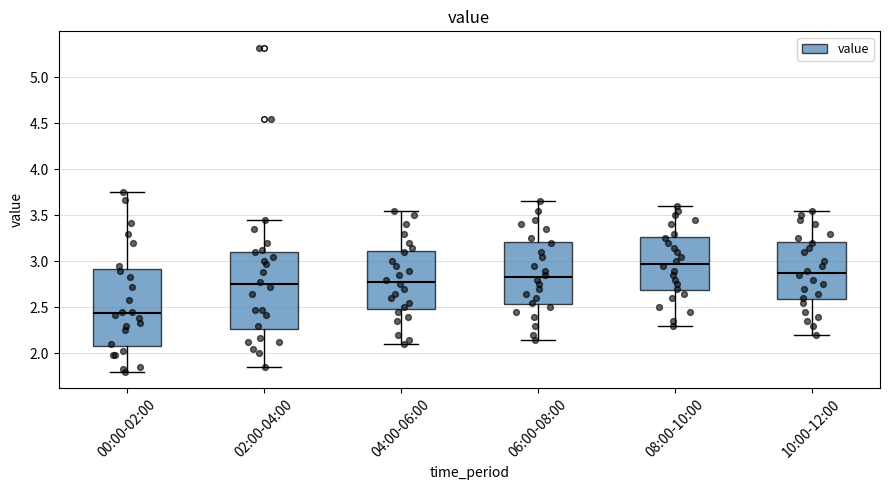

Where is the lower edge of the box for 02:00-04:00 on the y-axis? The values are not printed on the chart, so give them approximately, as read against the axis.

2.25